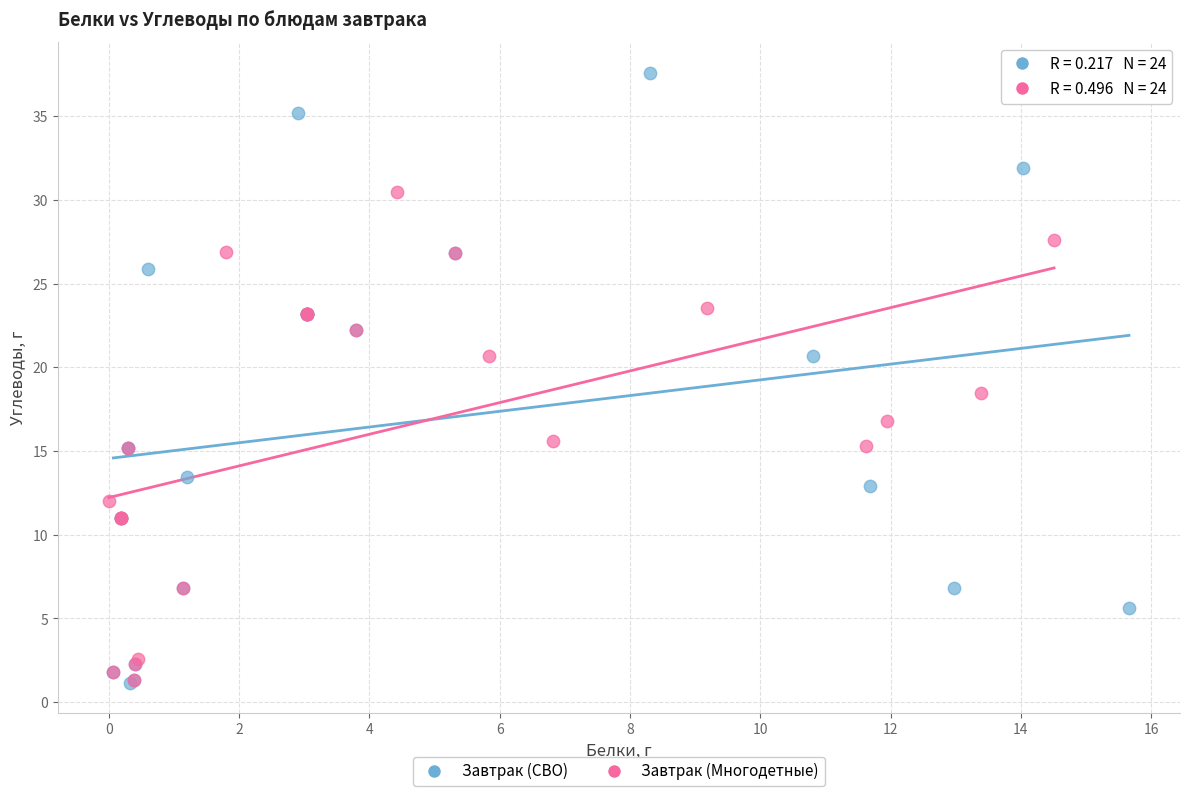

Which series has the largest Y range (max minus min)?

Завтрак (СВО)